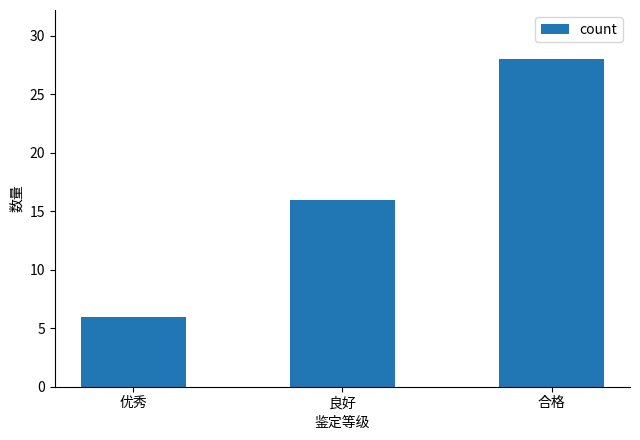

Reading left to right, extract all data points from this chart.

优秀=6	良好=16	合格=28